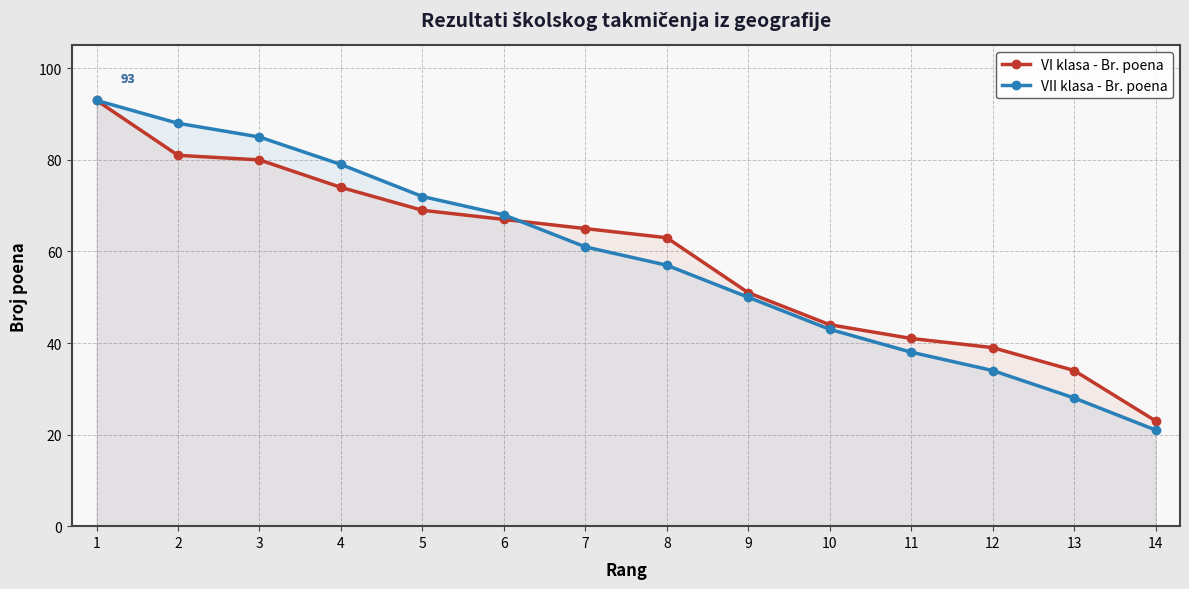

What is the spread (max minus min) of values at 13?

6